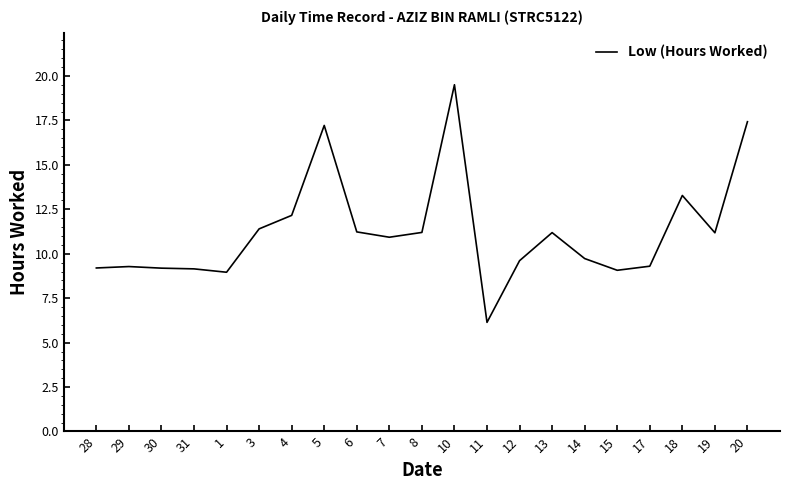

What is the difference between the second highest and minimum values?

11.3